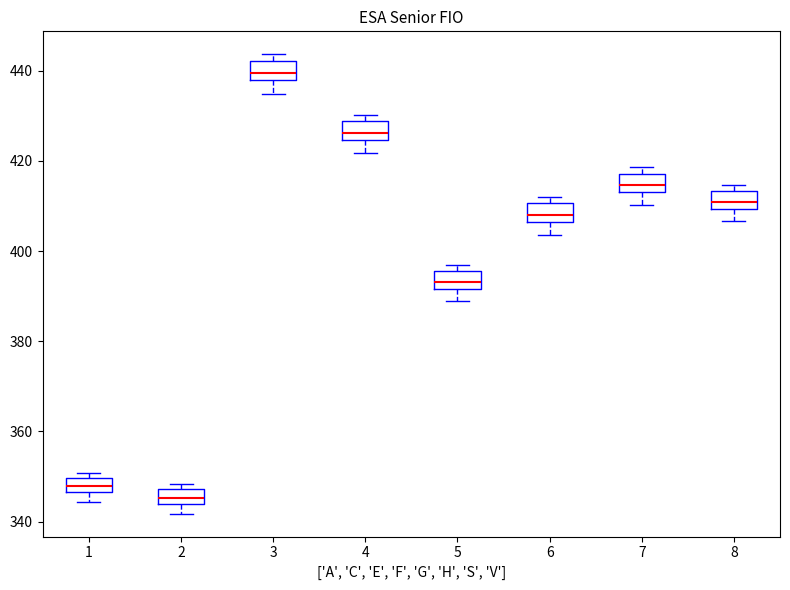

Reading left to right, transcribe this box plot: for each box, give where its median line is, the range the box spans, and where its two whiskers end, as read against the y-axis. The values are not printed on the chart, so give them approximately, as read against the axis.

1: median 348, box 346 to 350, whiskers 344 to 350 (just above the box's upper edge)
2: median 346, box 344 to 348, whiskers 342 to 348 (just above the box's upper edge)
3: median 440, box 438 to 442, whiskers 434 to 444
4: median 426, box 424 to 428, whiskers 422 to 430
5: median 394, box 392 to 396, whiskers 388 to 396 (just above the box's upper edge)
6: median 408, box 406 to 410, whiskers 404 to 412
7: median 414 (inside the box), box 414 to 418, whiskers 410 to 418 (just above the box's upper edge)
8: median 410 (inside the box), box 410 to 414, whiskers 406 to 414 (just above the box's upper edge)